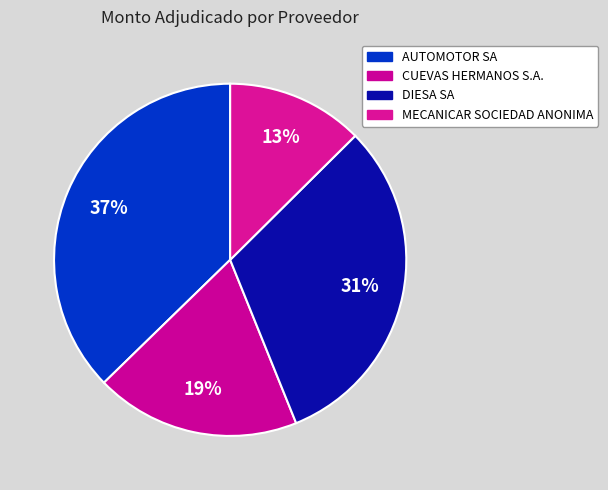

The DIESA SA slice represents 26% of the pie. True or false?

False